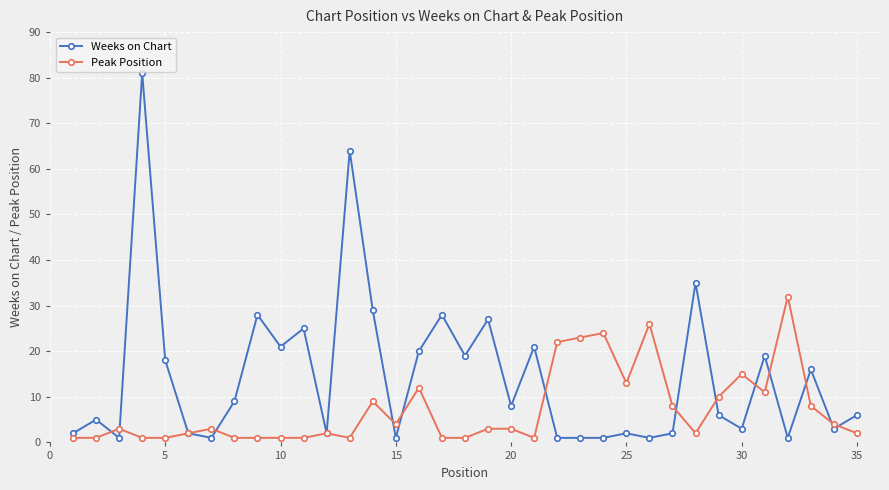

True or false: Weeks on Chart has more than 2 points higher than both neighbors.

True